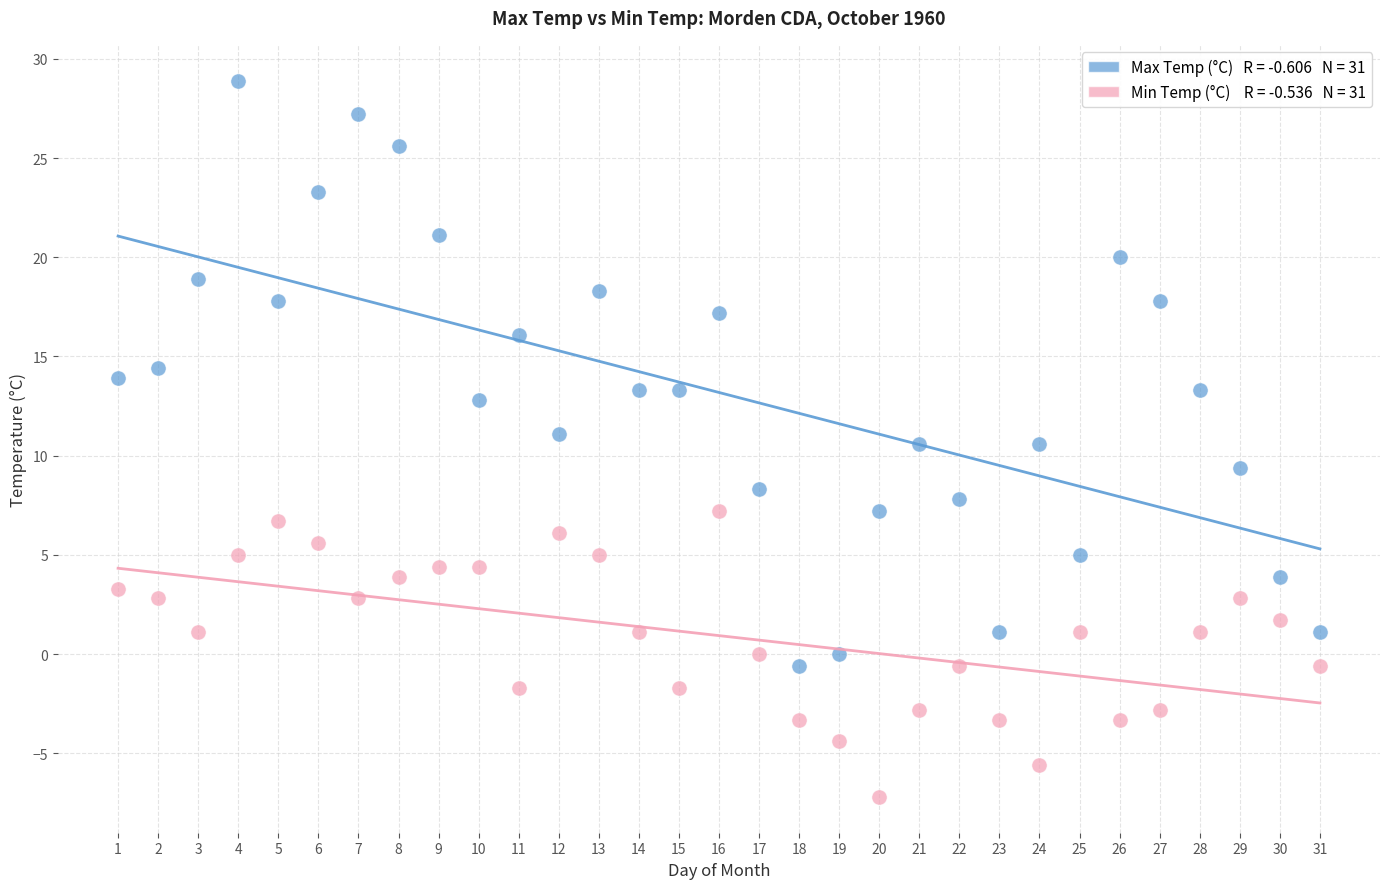

Across all data points, what is the range of X values (max minus min)?

30.0